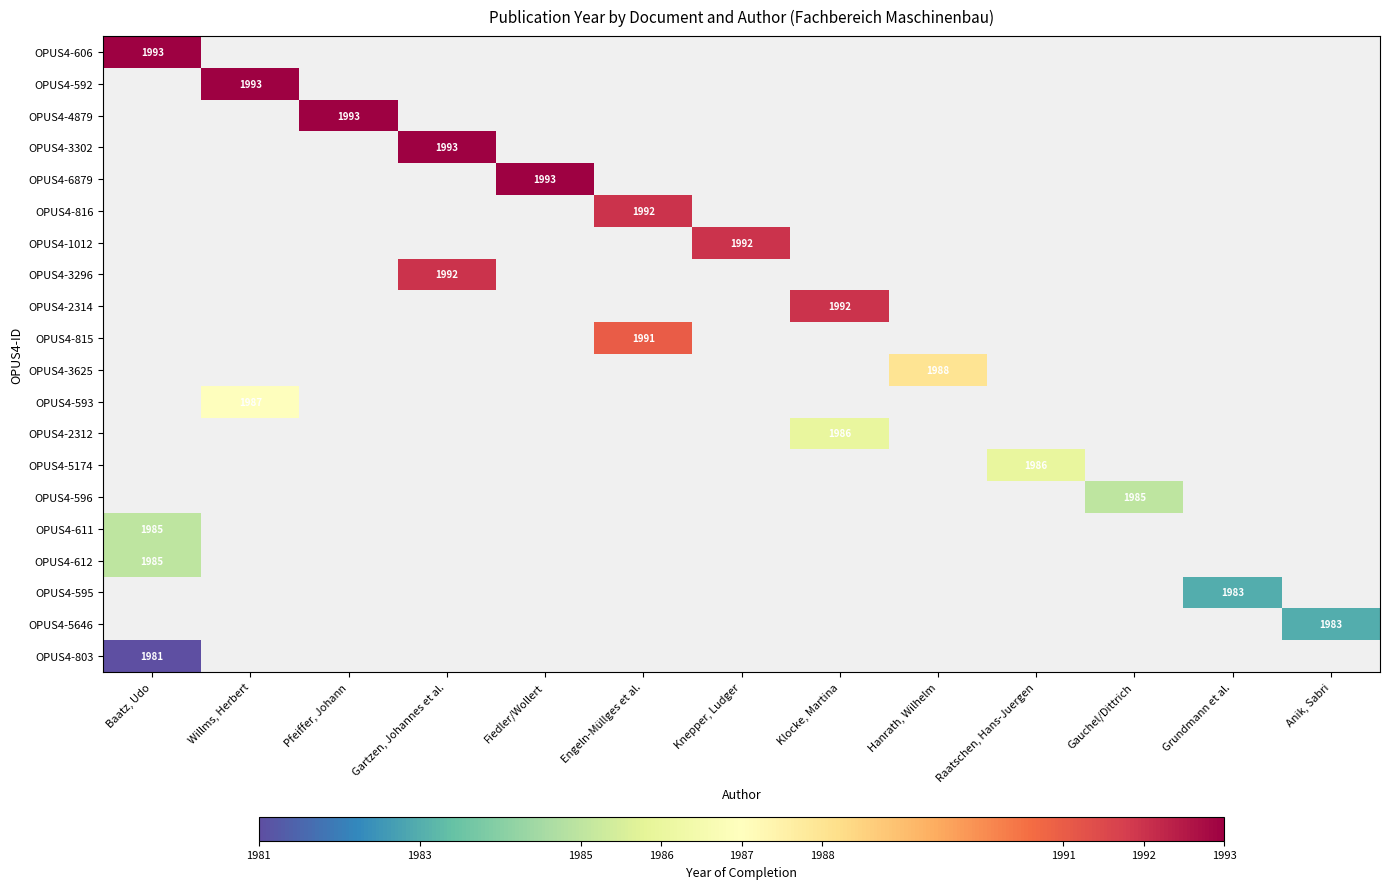

True or false: OPUS4-803 has a value of 1071 at Baatz, Udo.

False